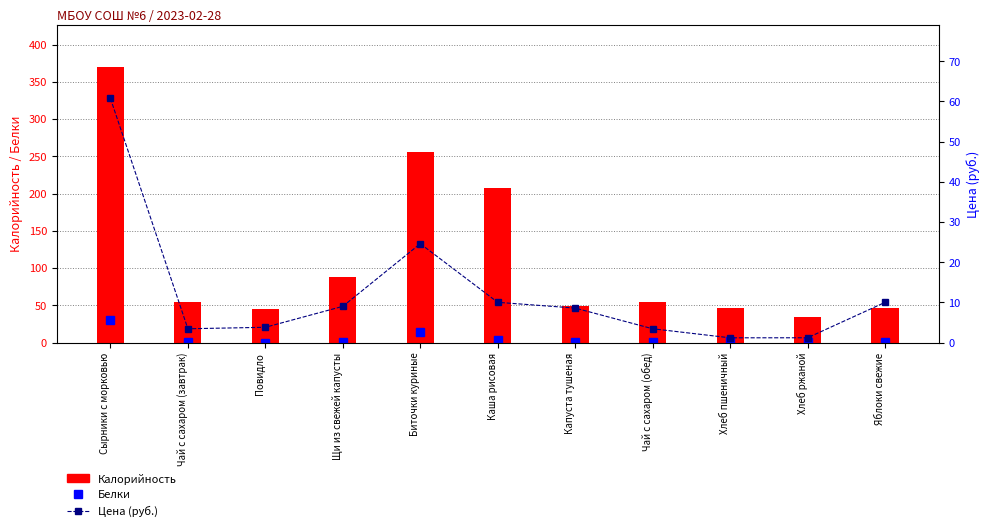

What is the sum of all Калорийность values?

1252.7